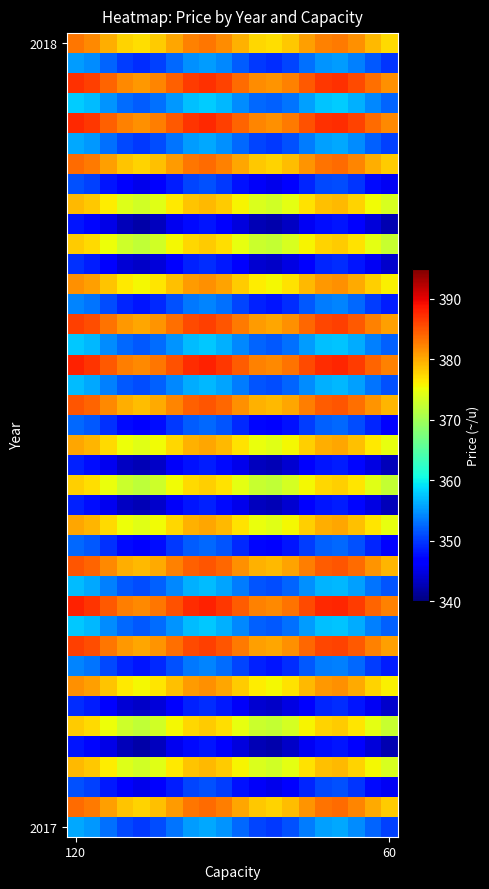

Count the number of data series in this chart.

40